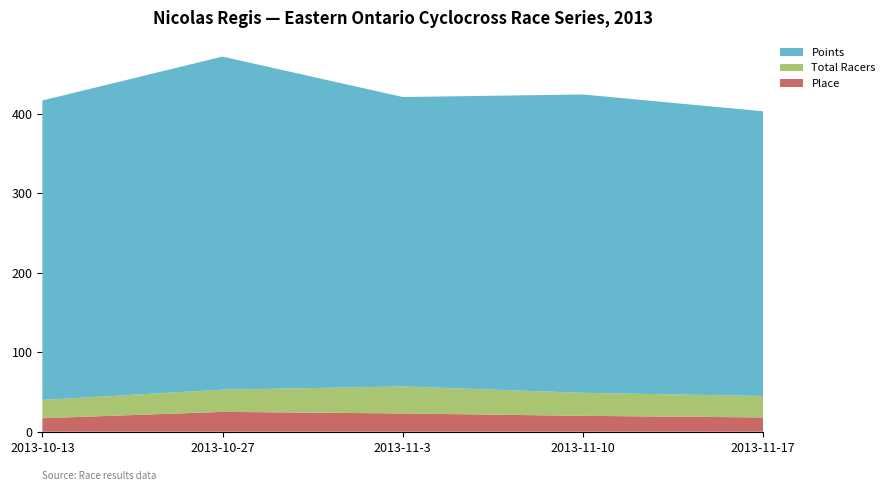

Reading left to right, extract all data points from this chart.

Points: 2013-10-13=377.0	2013-10-27=419.3	2013-11-3=364.4	2013-11-10=375.6	2013-11-17=358.4
Total Racers: 2013-10-13=23.0	2013-10-27=28.0	2013-11-3=34.0	2013-11-10=29.0	2013-11-17=27.0
Place: 2013-10-13=17.0	2013-10-27=25.0	2013-11-3=23.0	2013-11-10=20.0	2013-11-17=18.0